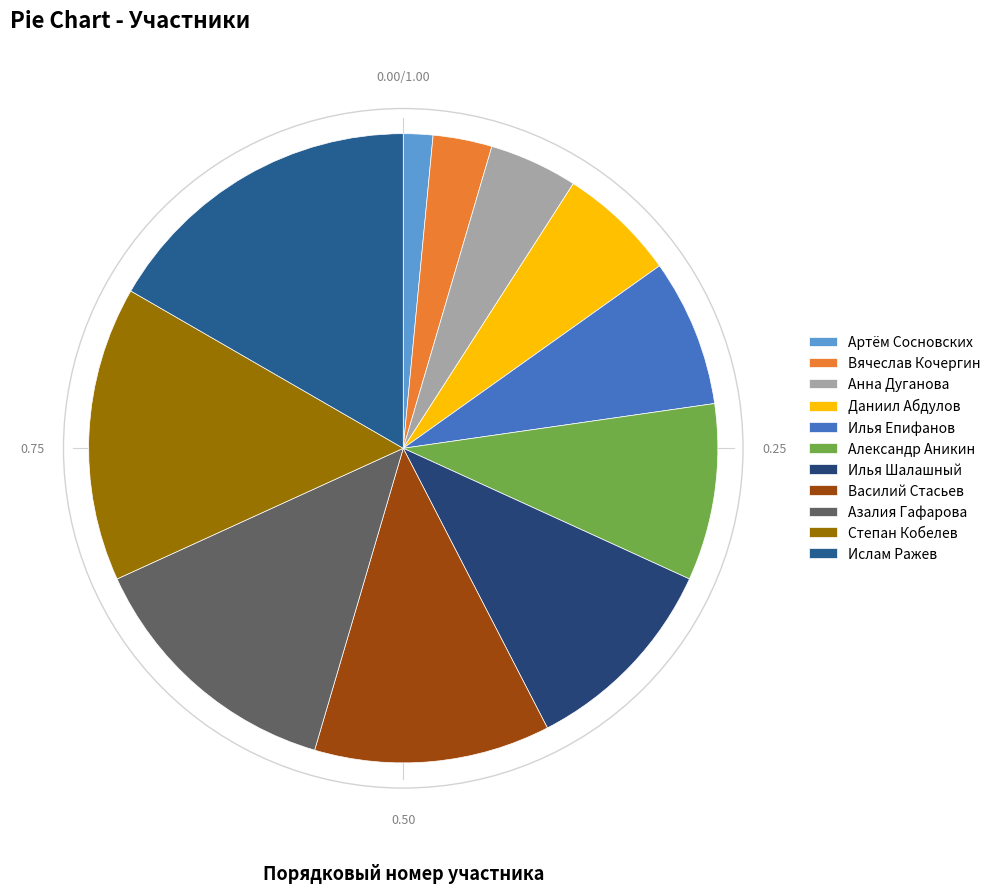

To the nearest percent, what percentage of the pie is Вячеслав Кочергин?

3%